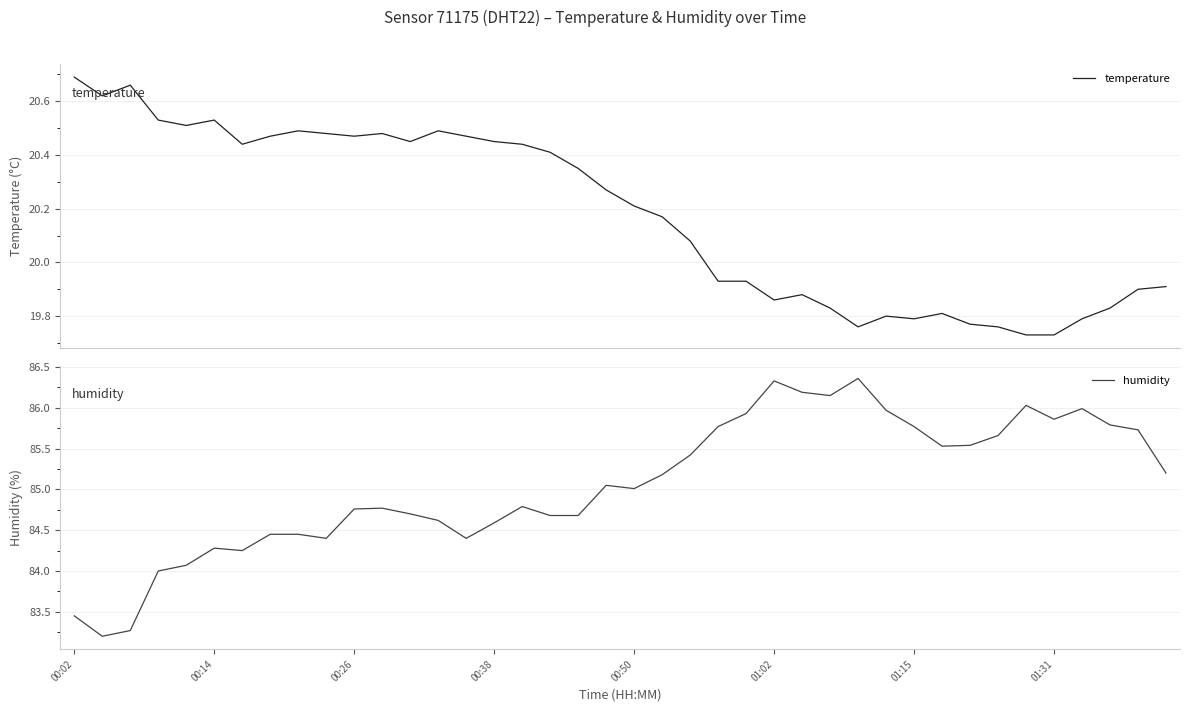

Is it true that humidity equals 137.4 at 00:38?

False